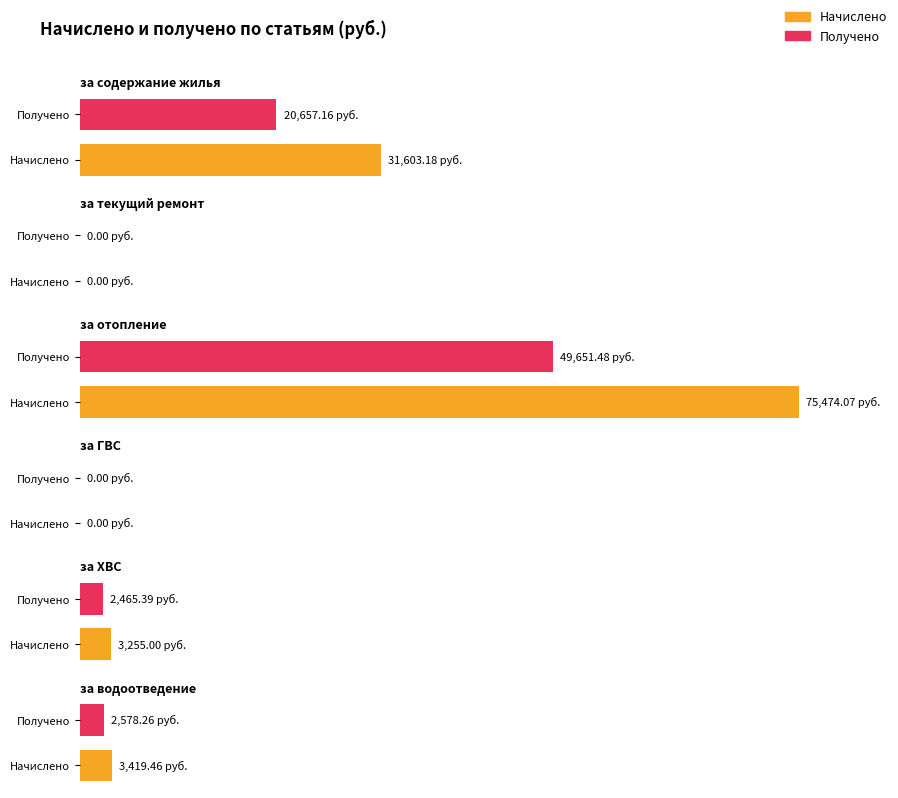

The value of Начислено at за ХВС is 3255.0. True or false?

True